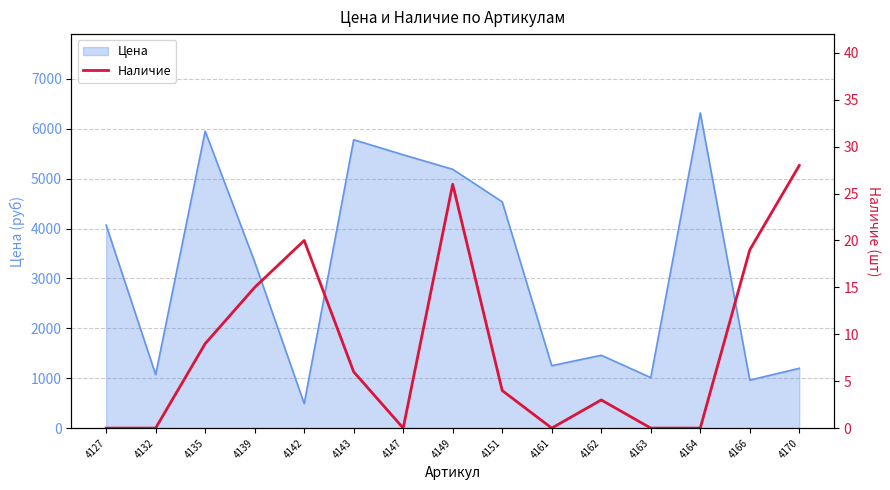

What is the maximum value for Цена?

6317